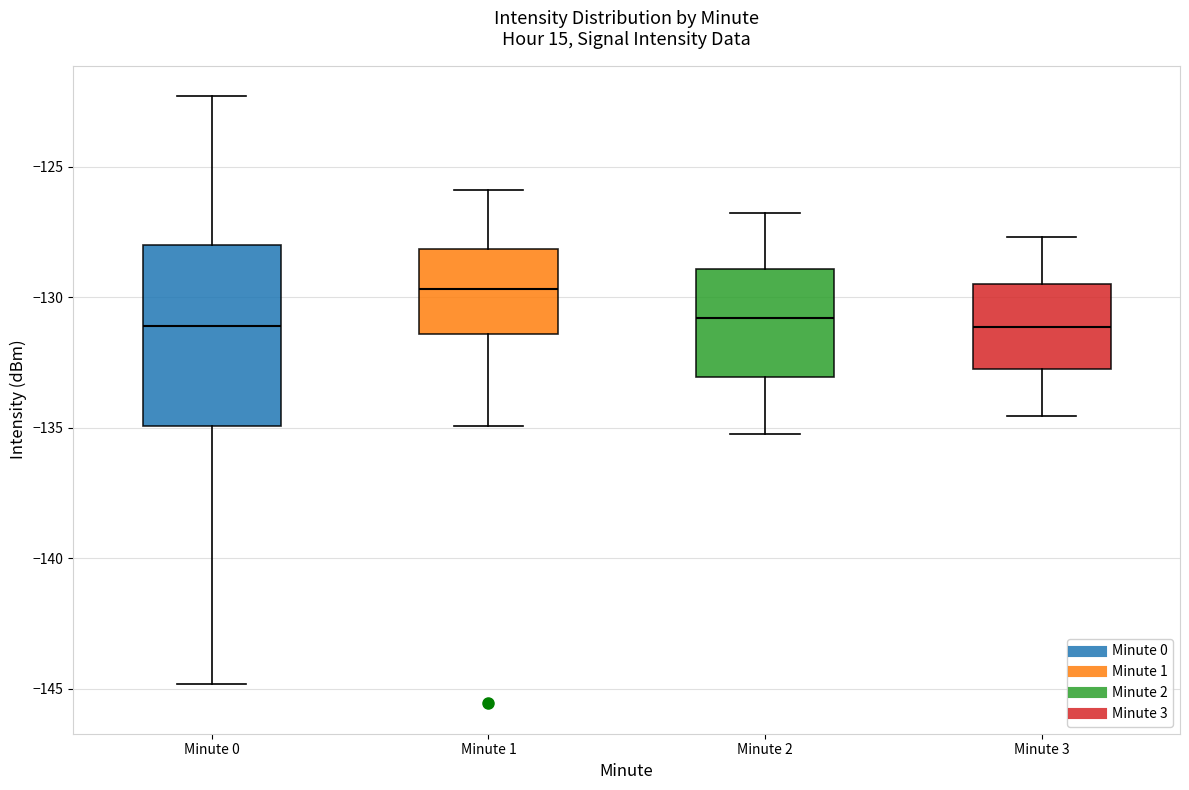

Reading left to right, transcribe this box plot: for each box, give where its median line is, the range the box spans, and where its two whiskers end, as read against the y-axis. The values are not printed on the chart, so give them approximately, as read against the axis.

Minute 0: median -131.0, box -135.0 to -128.0, whiskers -145.0 to -122.5
Minute 1: median -129.5, box -131.5 to -128.0, whiskers -135.0 to -126.0
Minute 2: median -131.0, box -133.0 to -129.0, whiskers -135.0 to -127.0
Minute 3: median -131.0, box -133.0 to -129.5, whiskers -134.5 to -127.5